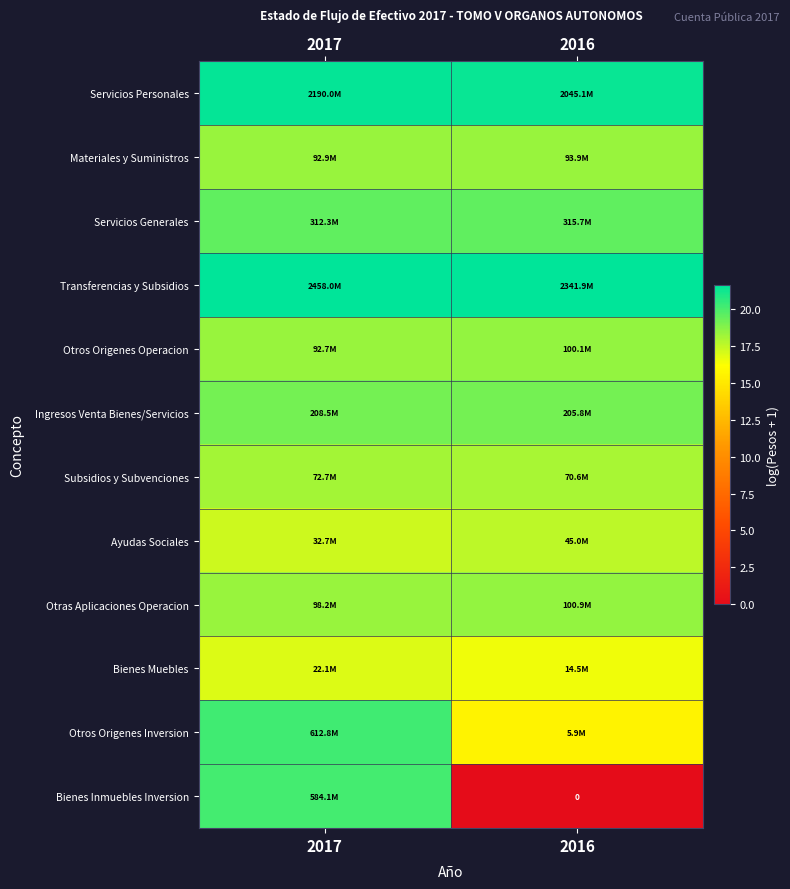

Which category has the highest value across all series?

2017